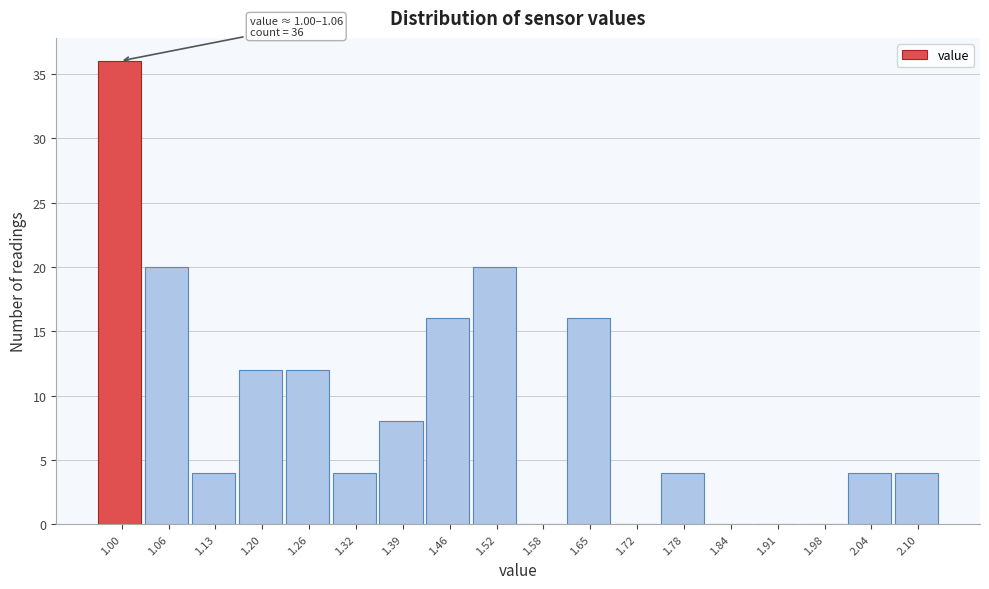

Reading left to right, extract all data points from this chart.

1.00=36	1.06=20	1.13=4	1.20=12	1.26=12	1.32=4	1.39=8	1.46=16	1.52=20	1.58=0	1.65=16	1.72=0	1.78=4	1.84=0	1.91=0	1.98=0	2.04=4	2.10=4